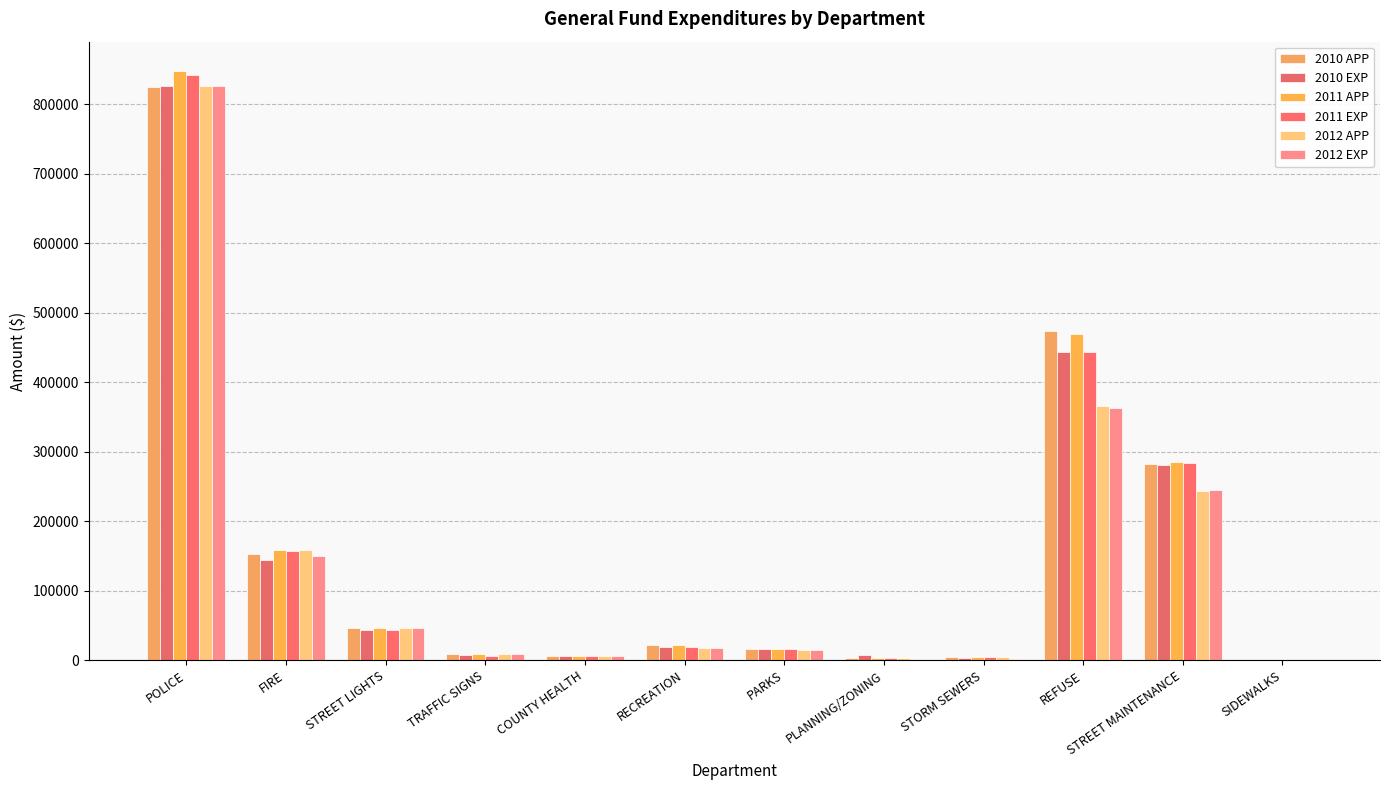

At which category is the sum across all series the highest?

POLICE